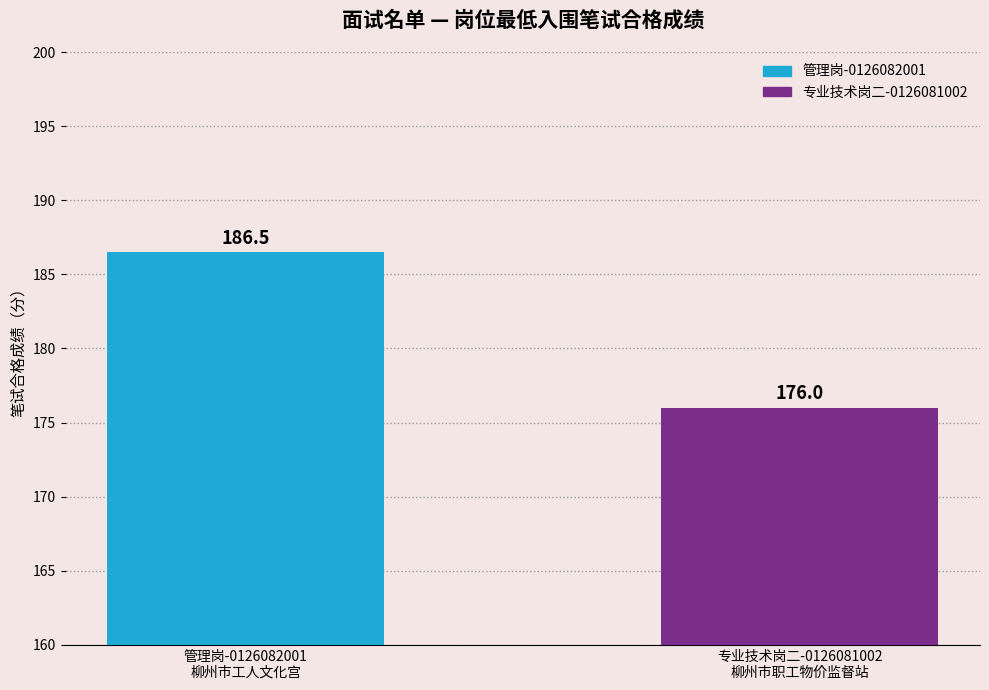

List the labels in order of value, largest first.

管理岗-0126082001
柳州市工人文化宫, 专业技术岗二-0126081002
柳州市职工物价监督站